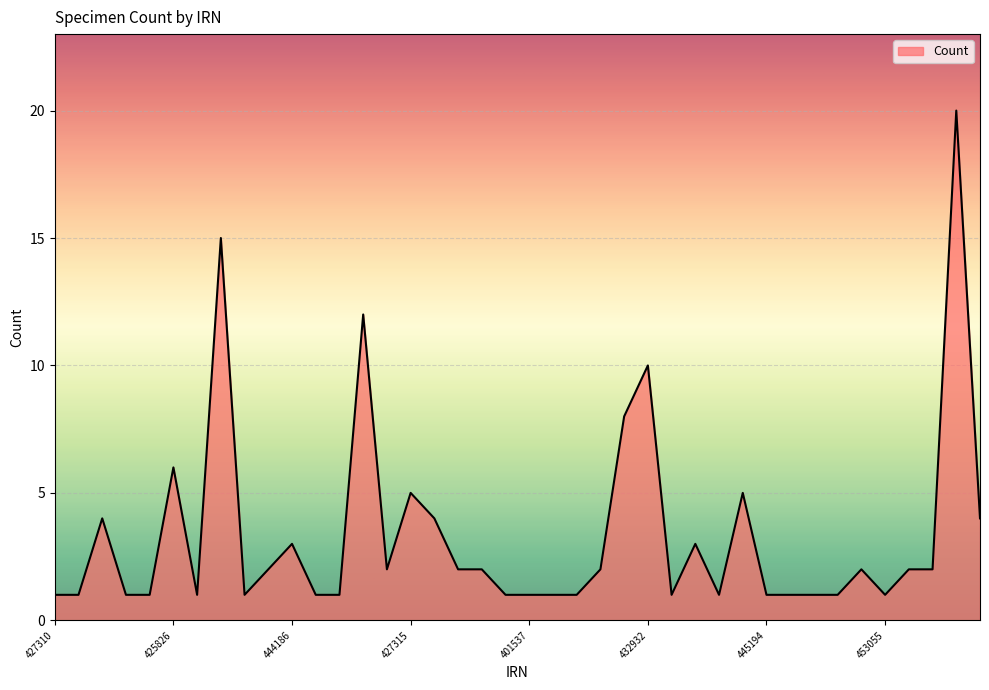

What is the greatest value displayed?

20